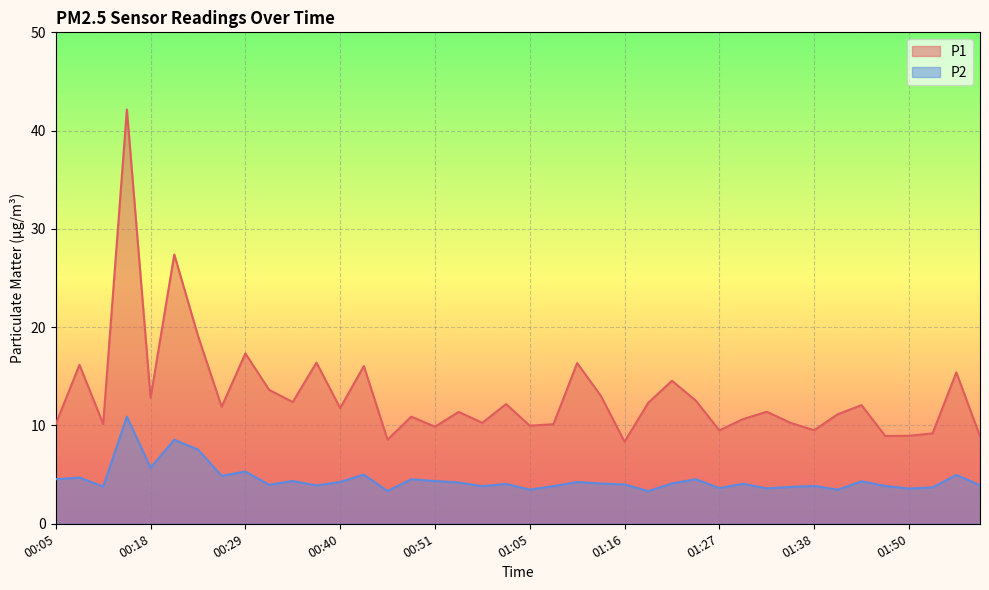

How many interior local peaks does the P2 series have?

14